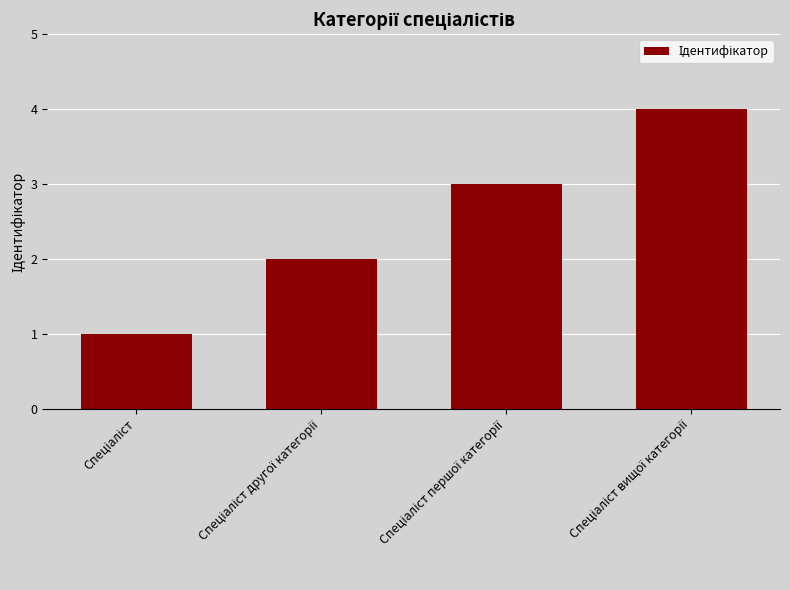

Reading right to left, extract all data points from this chart.

4	3	2	1